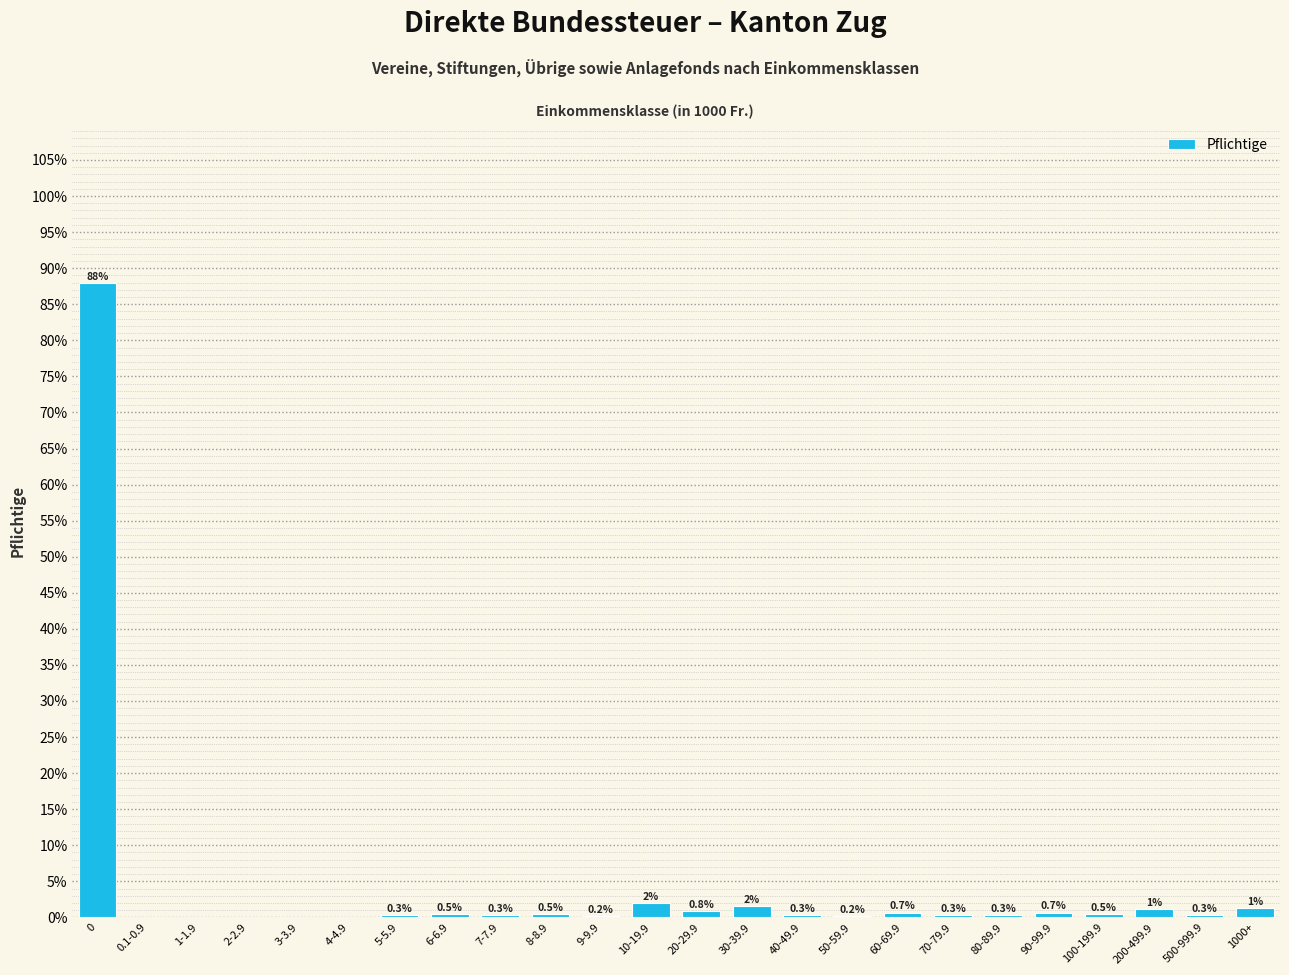

Read the value at 10-19.9.

2.0